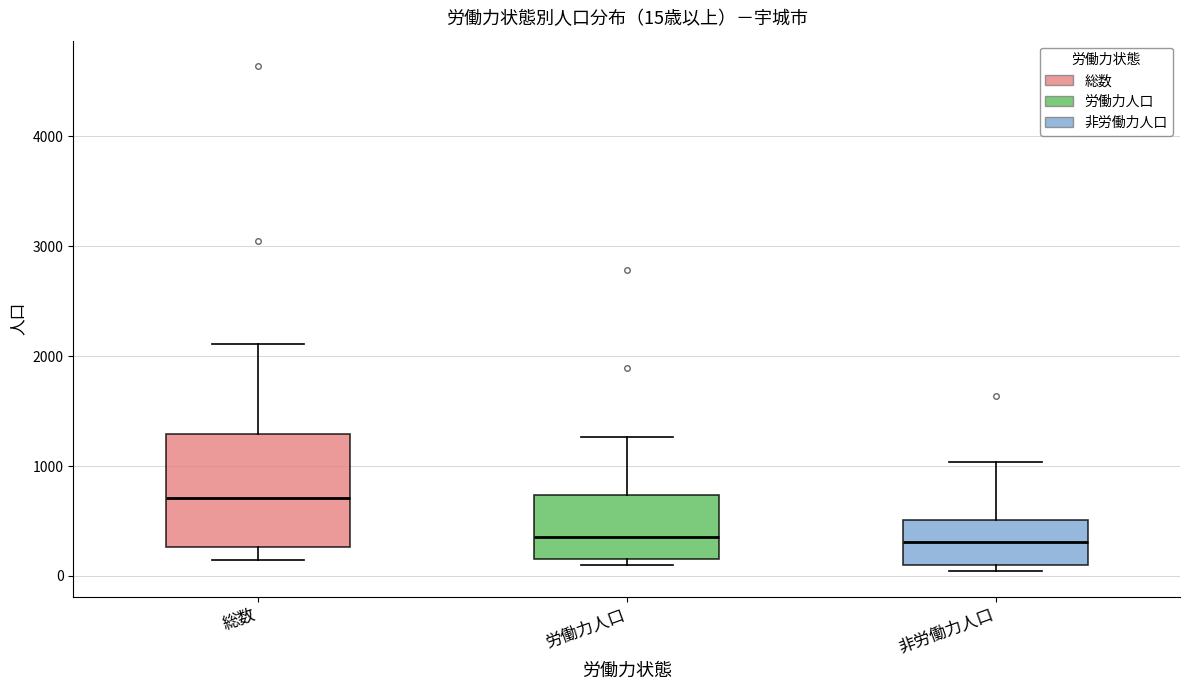

Which box's median line is the highest?

総数